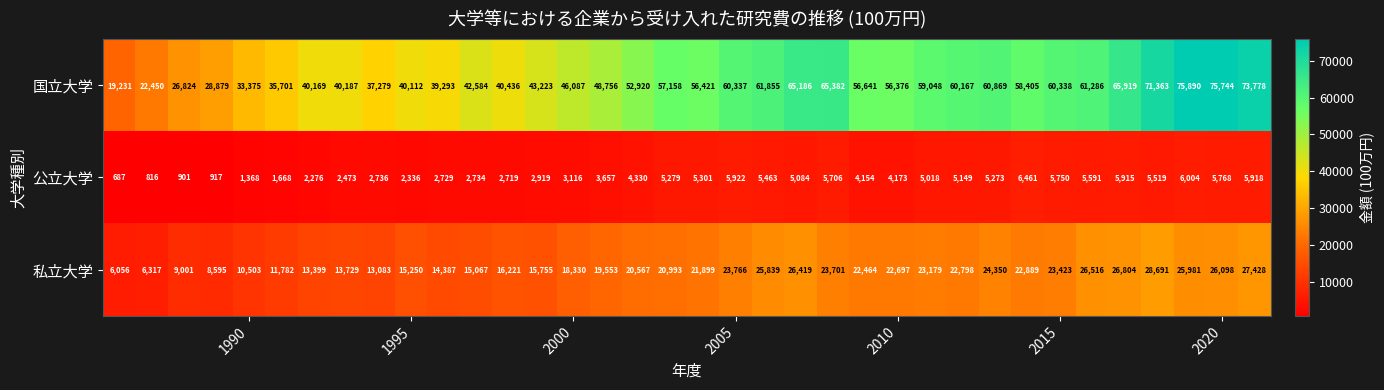

List the series in order of their overall mean, highest first.

国立大学, 私立大学, 公立大学